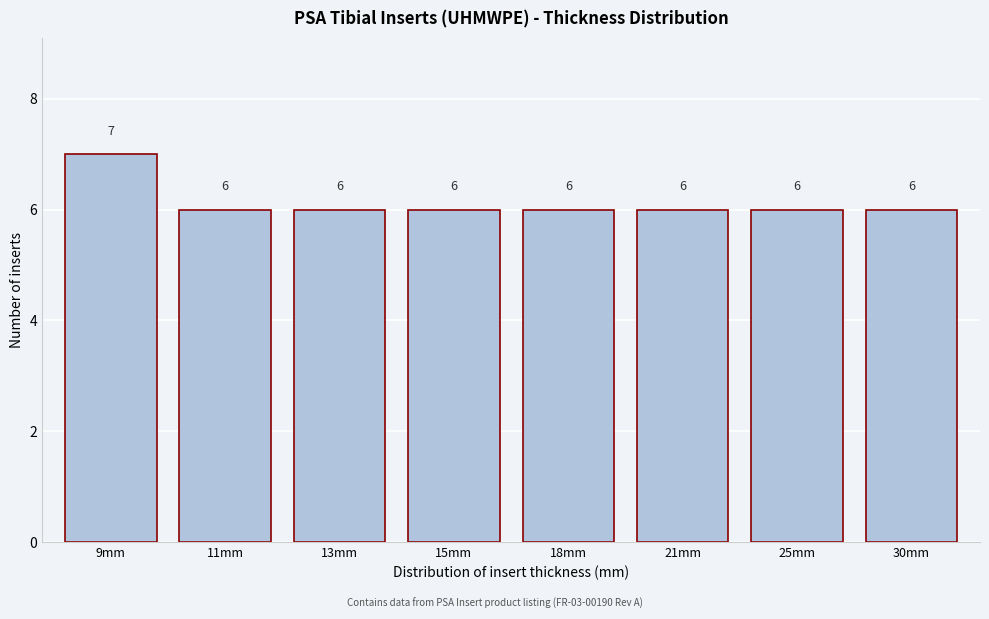

Reading left to right, extract all data points from this chart.

7	6	6	6	6	6	6	6